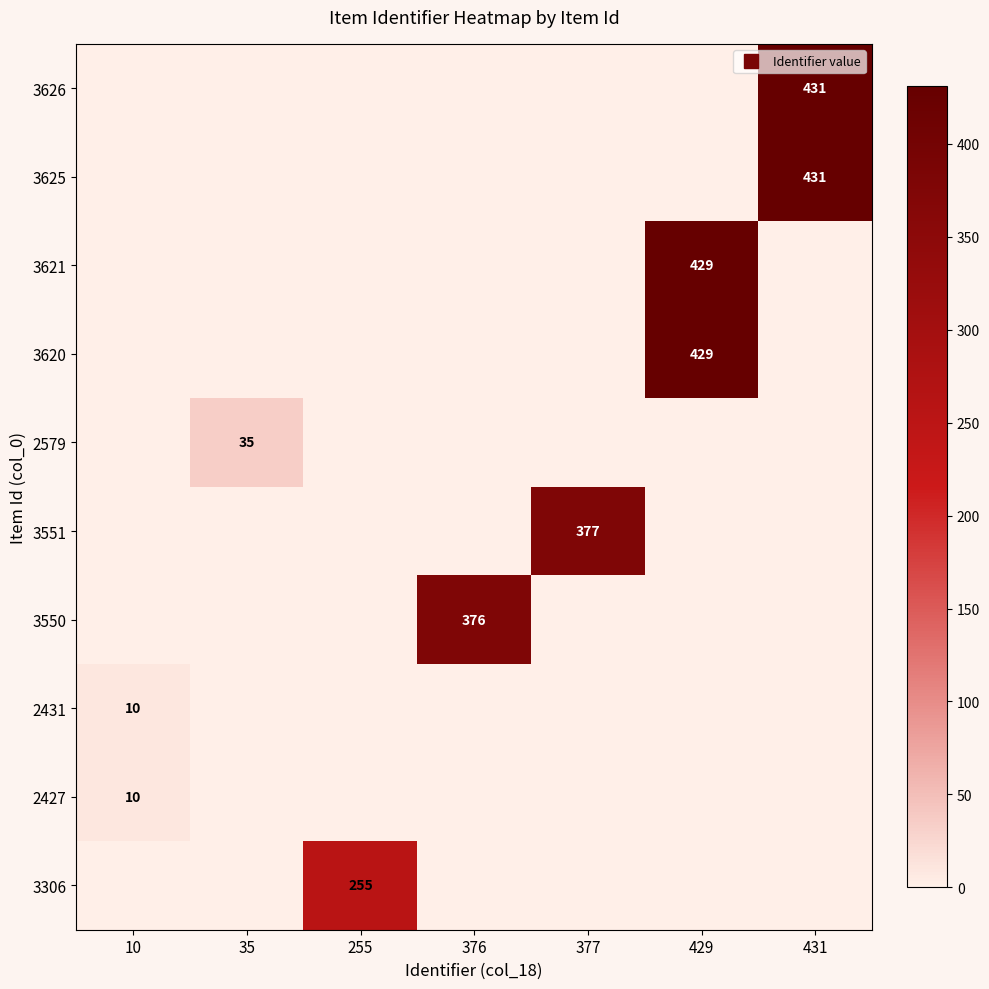

At how many categories does at least one series exceed 350?

4